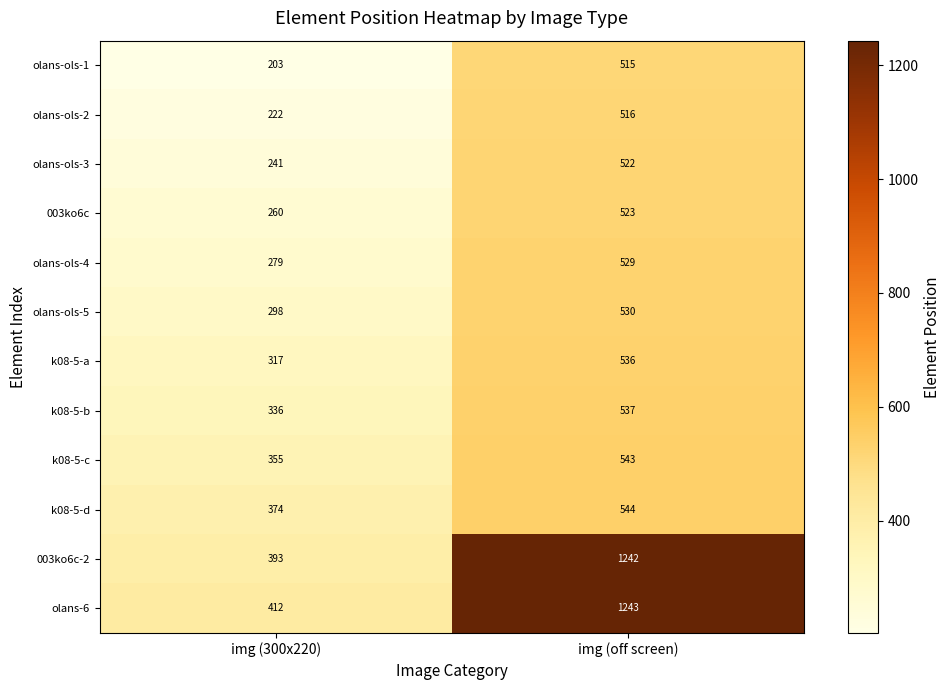

Read the k08-5-b value at img (off screen), to the nearest 5.

535